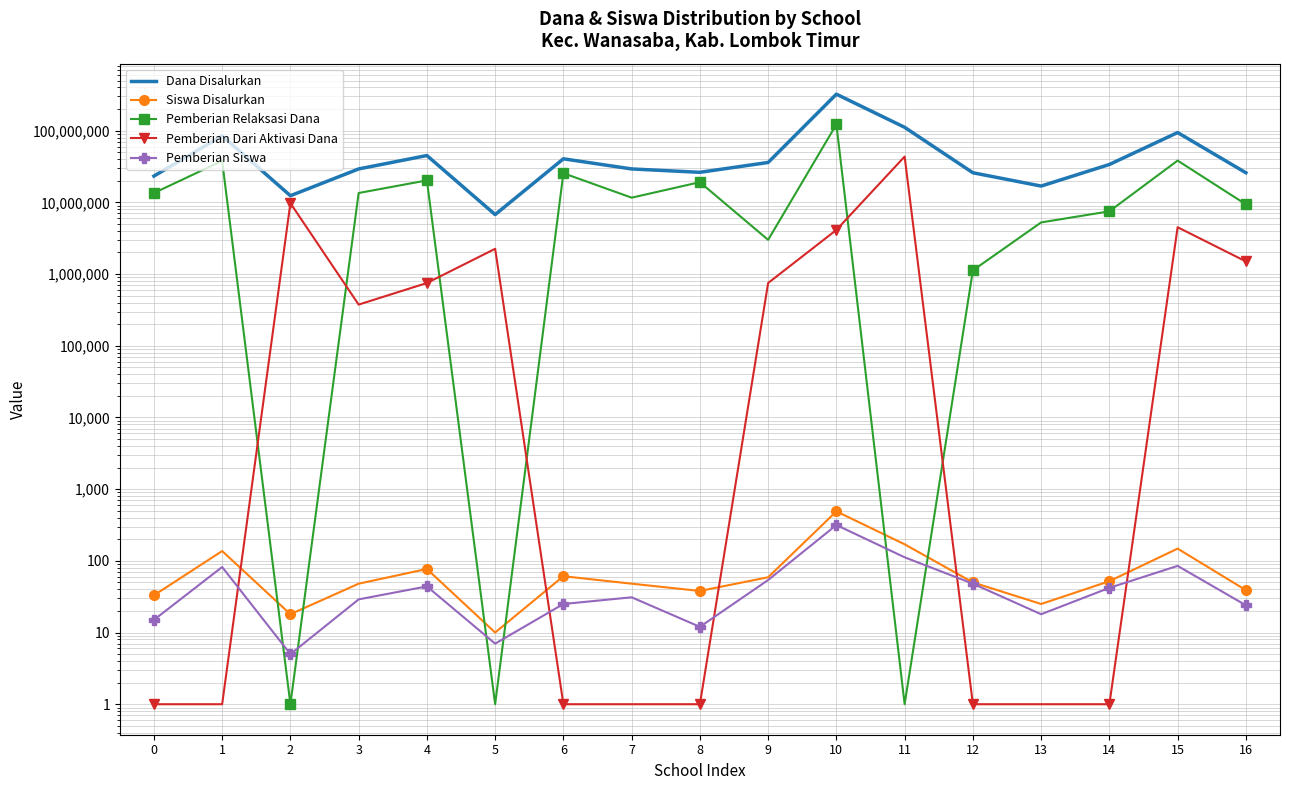

At which category is the sum across all series the highest?

10